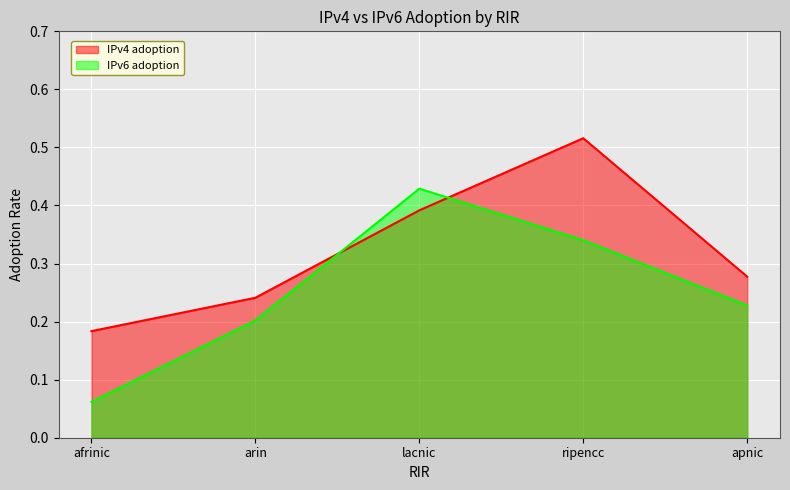

What is the maximum value shown in the chart?

0.5